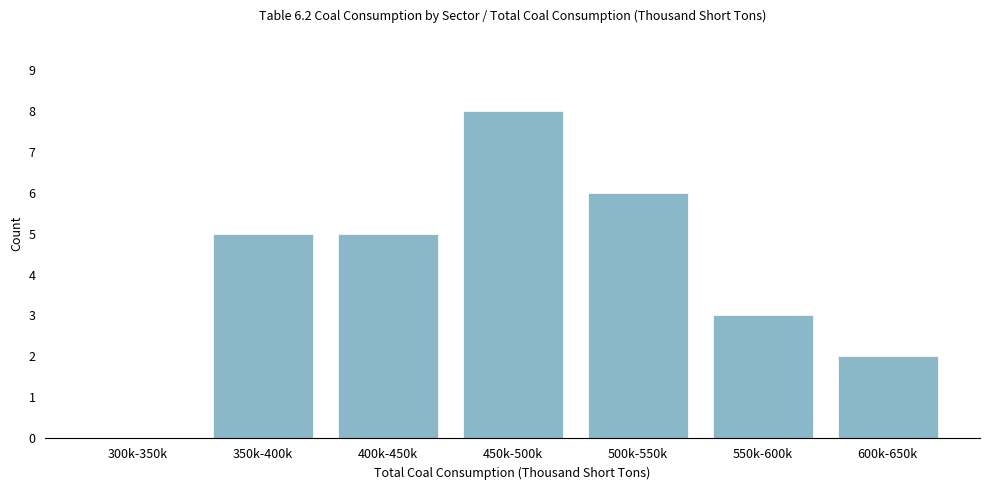

Reading left to right, transcribe all the data shown in this chart.

300k-350k=0	350k-400k=5	400k-450k=5	450k-500k=8	500k-550k=6	550k-600k=3	600k-650k=2